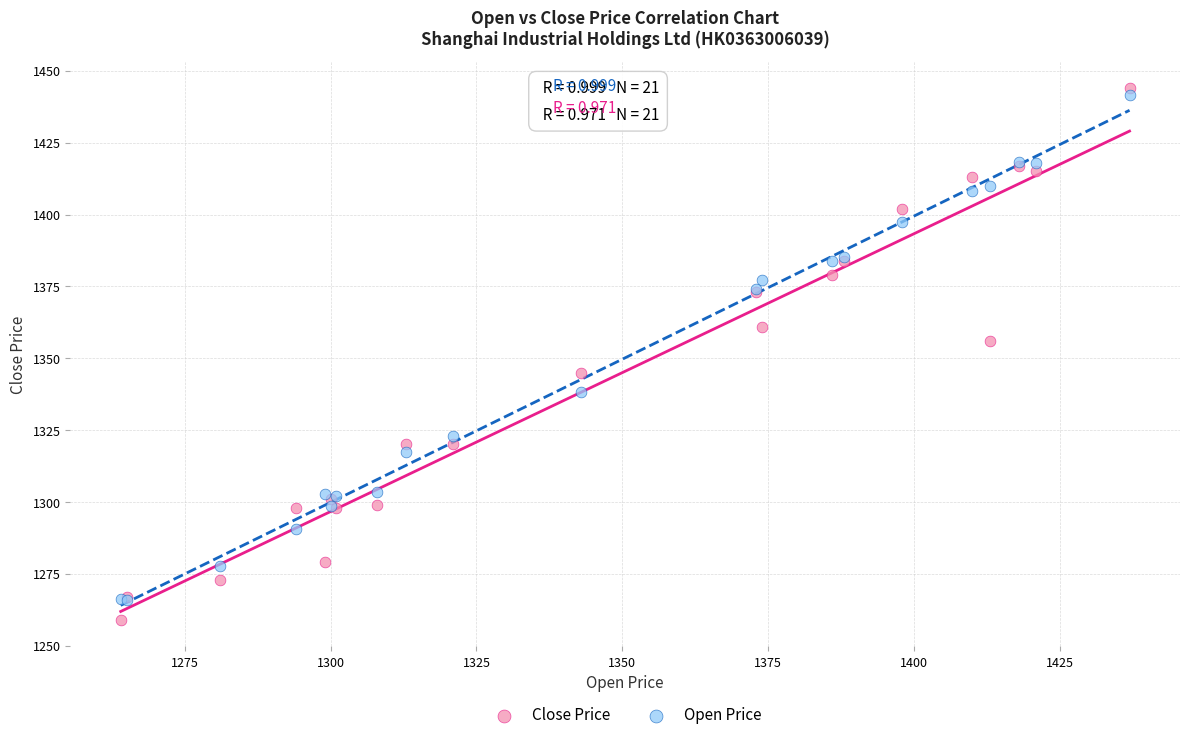

What are all the series names shown in the legend?

Close Price, Open Price